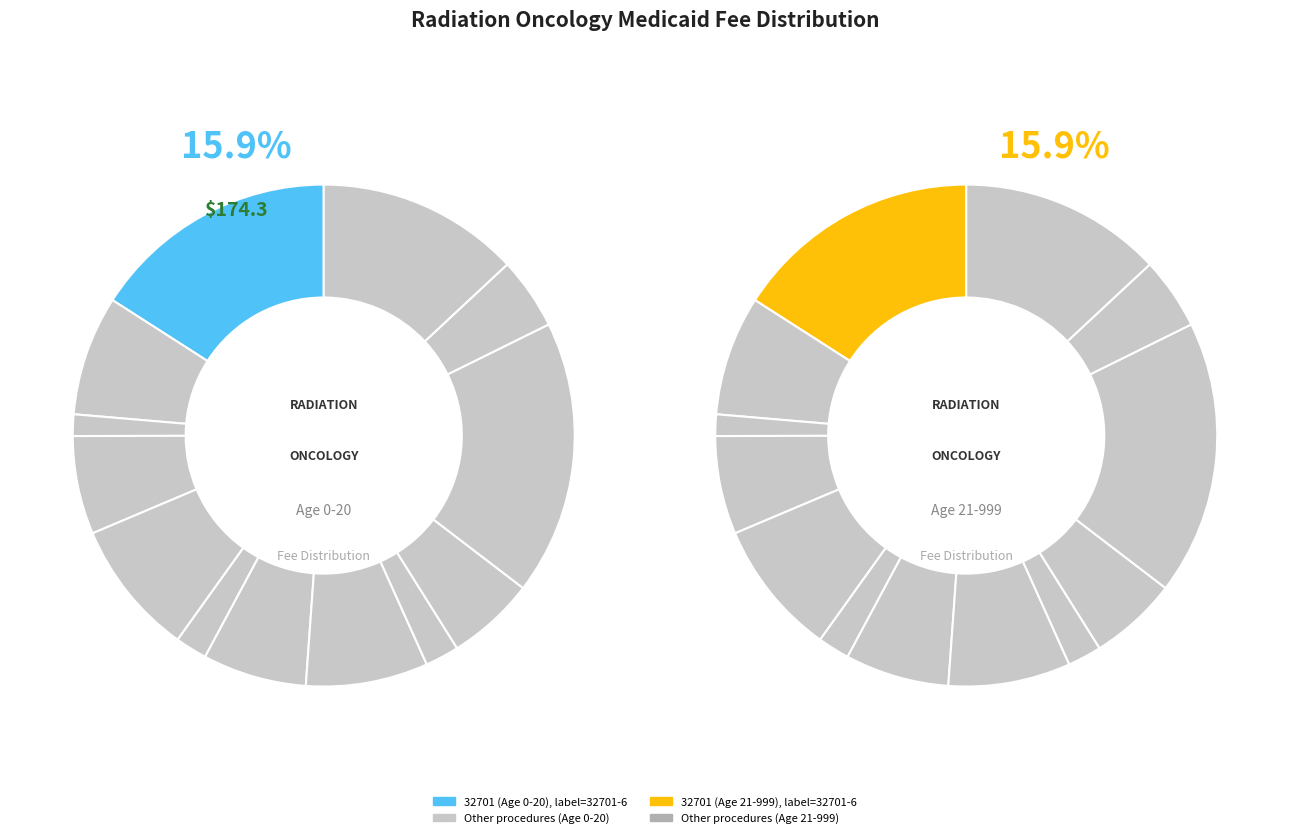

To the nearest percent, what is the combined percentage of 77002-T and 77002-I?

9%